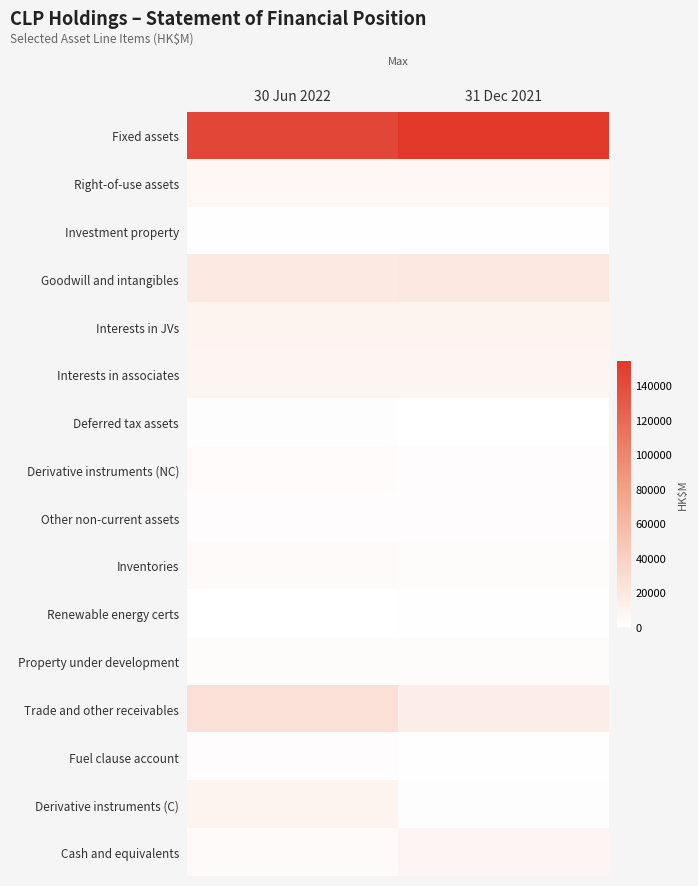

At how many categories does at least one series exceed 79225?

2